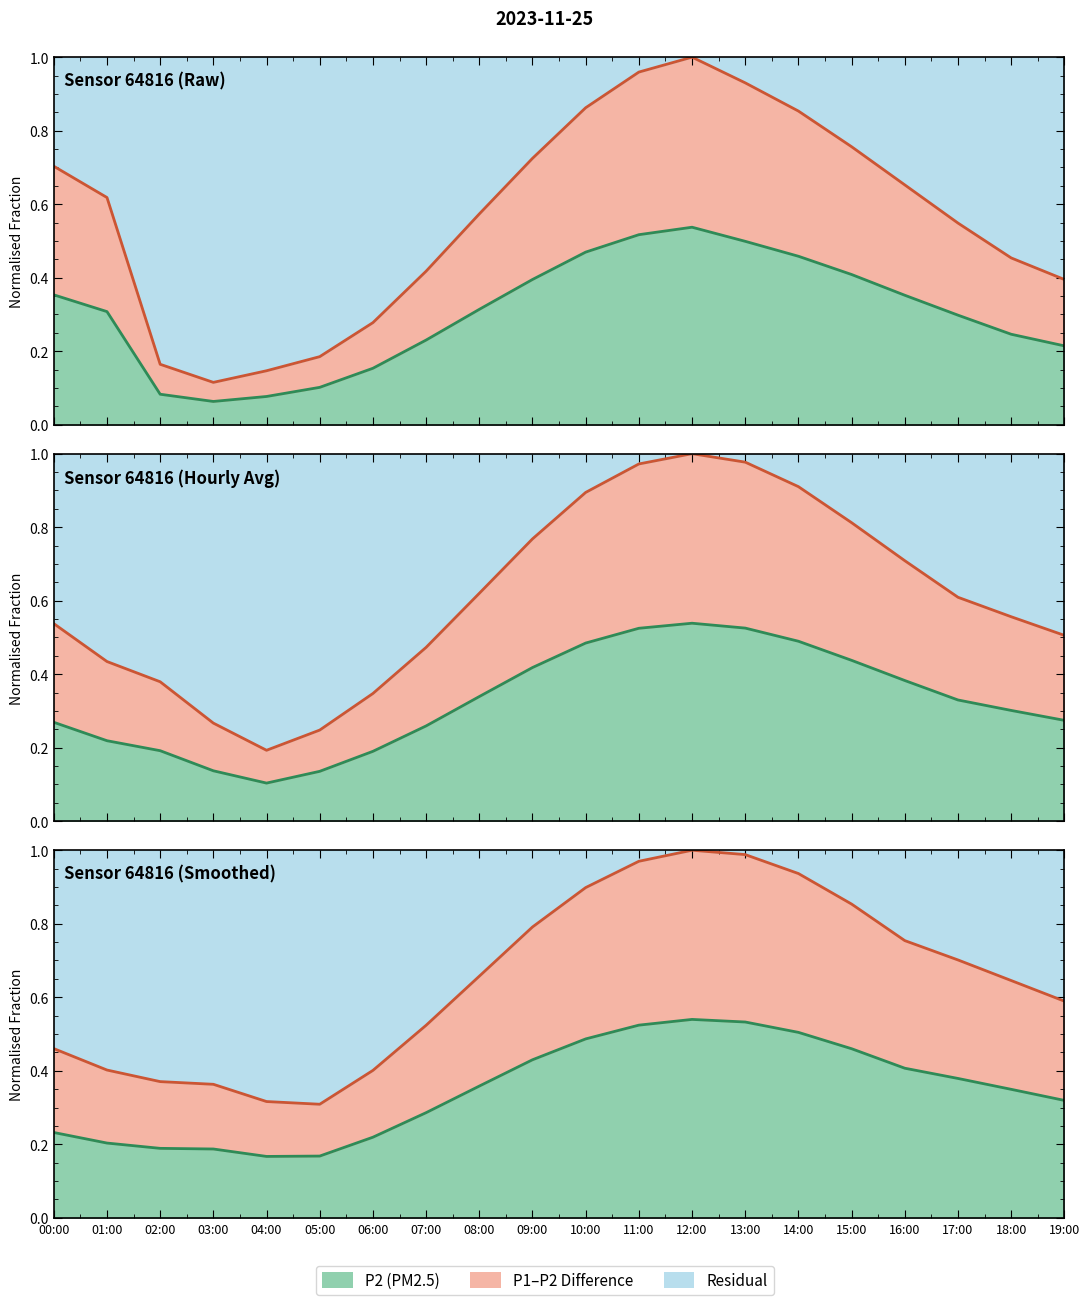

Reading right to left, what are all the values shown in this chart?

P1: 0.4	0.5	0.5	0.7	0.8	0.9	0.9	1.0	1.0	0.9	0.7	0.6	0.4	0.3	0.2	0.1	0.1	0.2	0.6	0.7
P2: 0.2	0.2	0.3	0.4	0.4	0.5	0.5	0.5	0.5	0.5	0.4	0.3	0.2	0.2	0.1	0.1	0.1	0.1	0.3	0.4